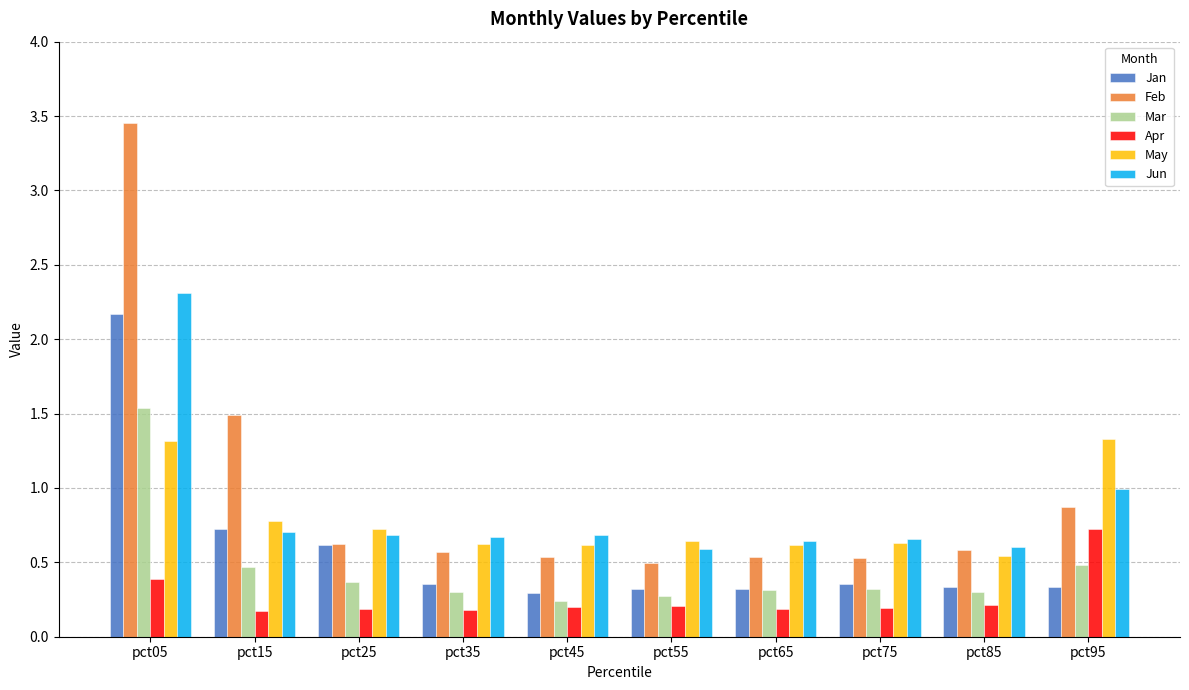

The value of Jan at pct15 is 0.7. True or false?

True